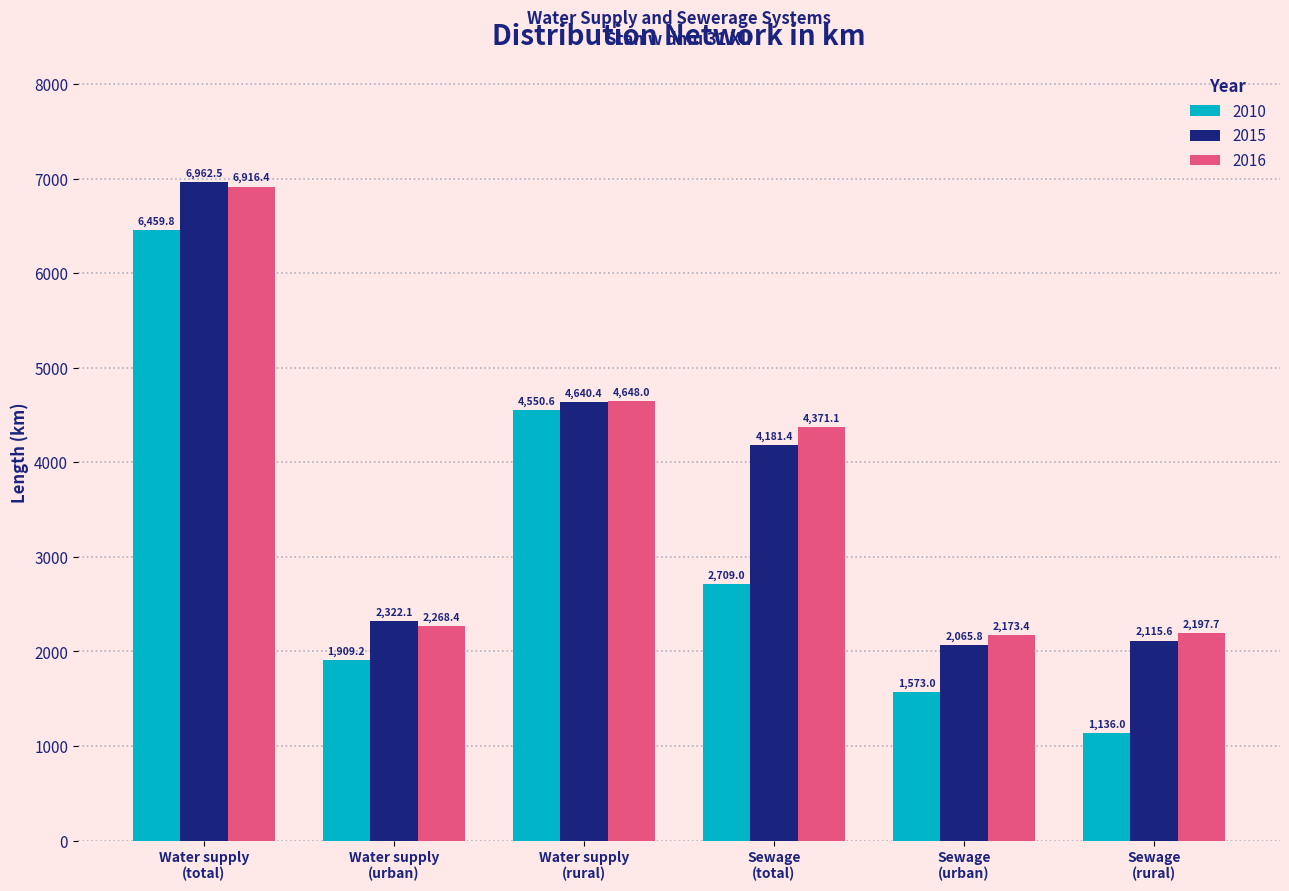

Reading left to right, list all the values displayed in this chart.

2010: 6459.8	1909.2	4550.6	2709.0	1573.0	1136.0
2015: 6962.5	2322.1	4640.4	4181.4	2065.8	2115.6
2016: 6916.4	2268.4	4648.0	4371.1	2173.4	2197.7